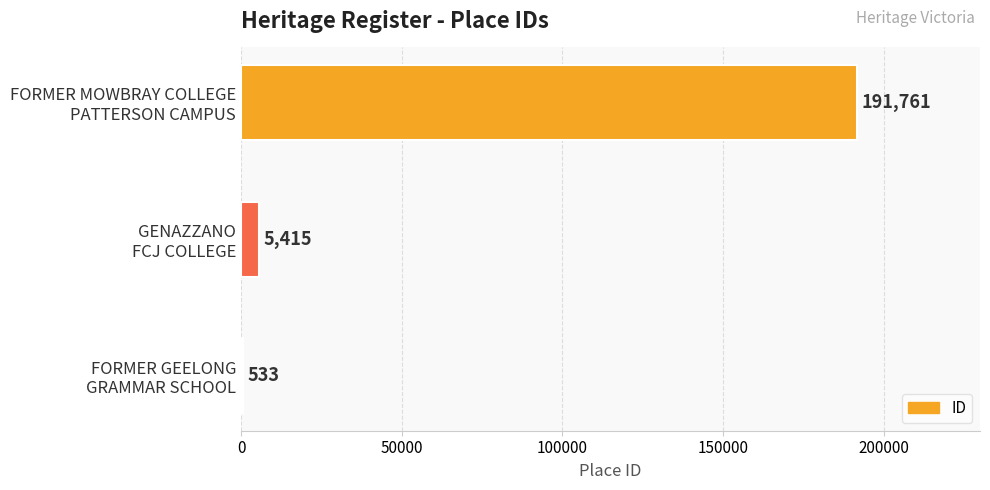

What is the sum of all values?

197709